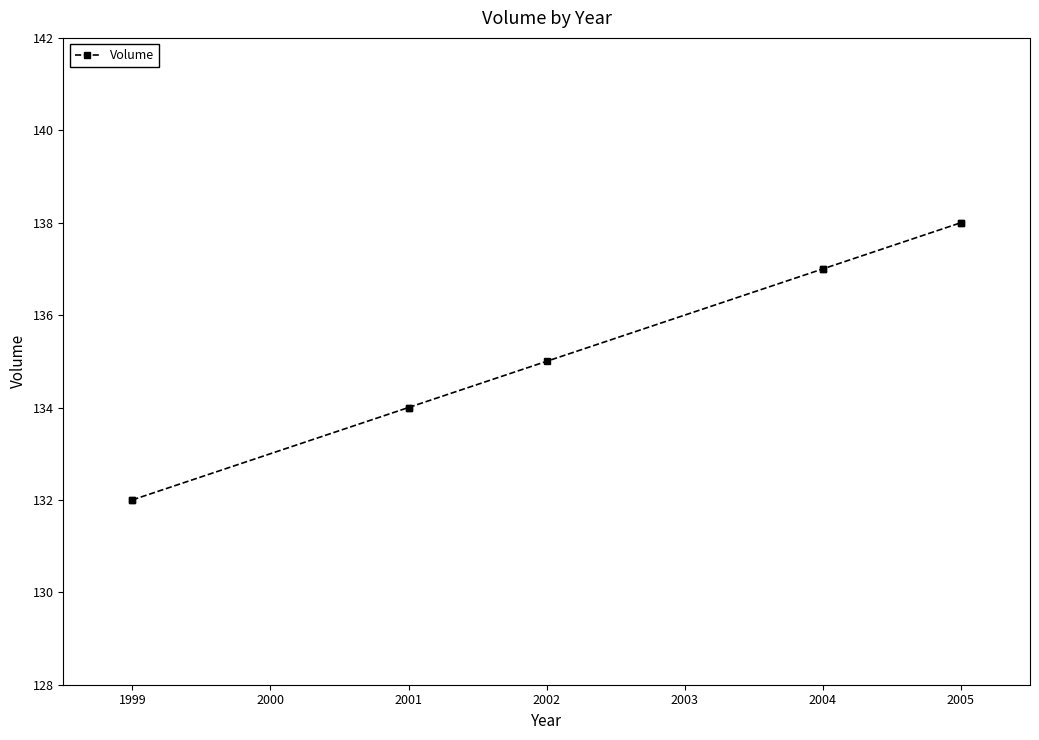

What is the minimum value shown in the chart?

132